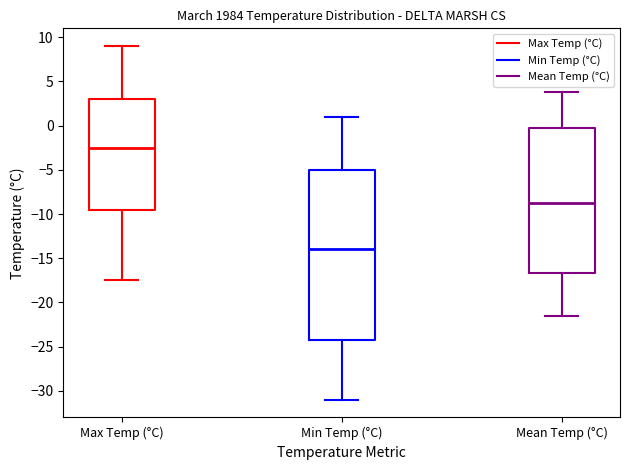

Which box is the tallest, from its lower edge to its upper edge?

Min Temp (°C)